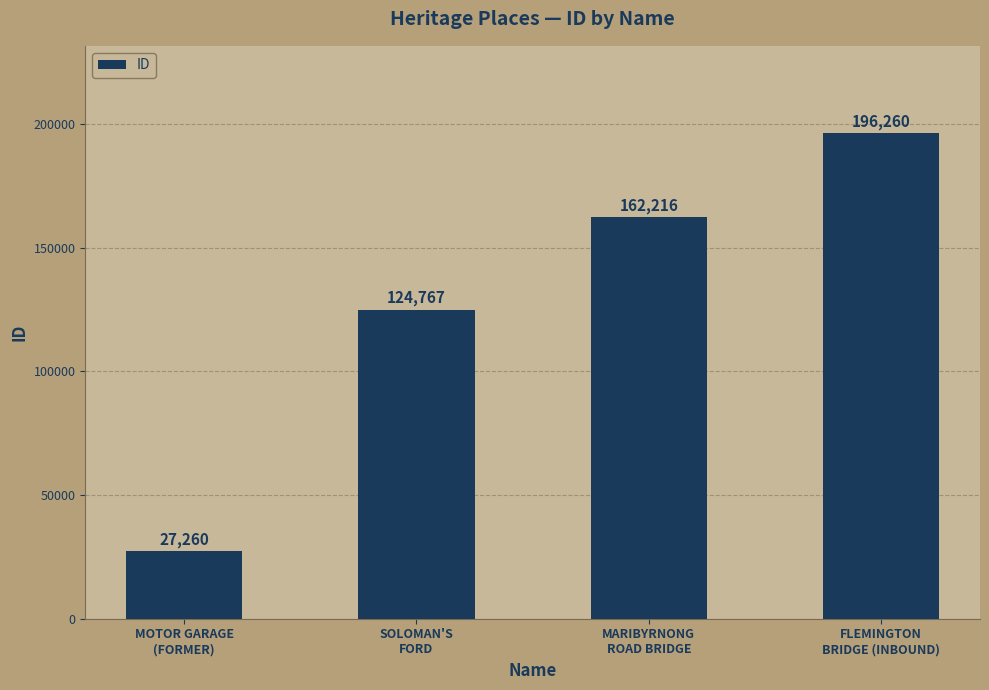

Rank the categories by value from lowest to highest.

MOTOR GARAGE
(FORMER), SOLOMAN'S
FORD, MARIBYRNONG
ROAD BRIDGE, FLEMINGTON
BRIDGE (INBOUND)